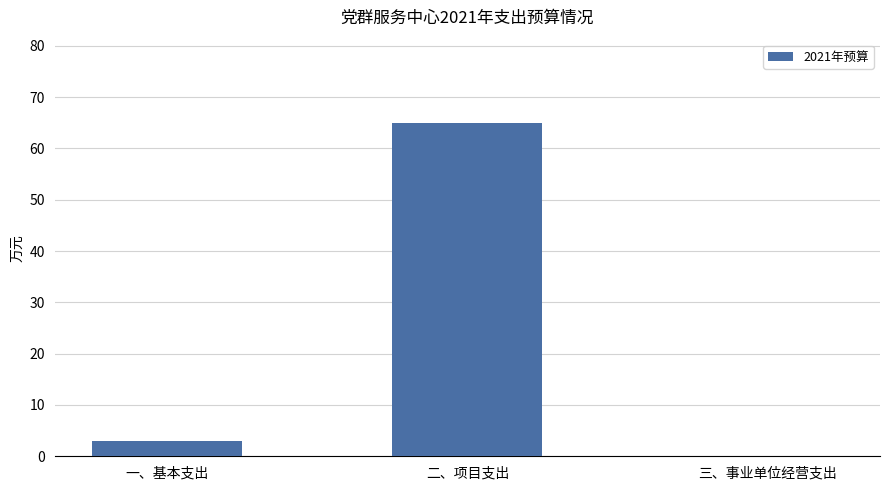

At which category does the chart reach its peak across all series?

二、项目支出